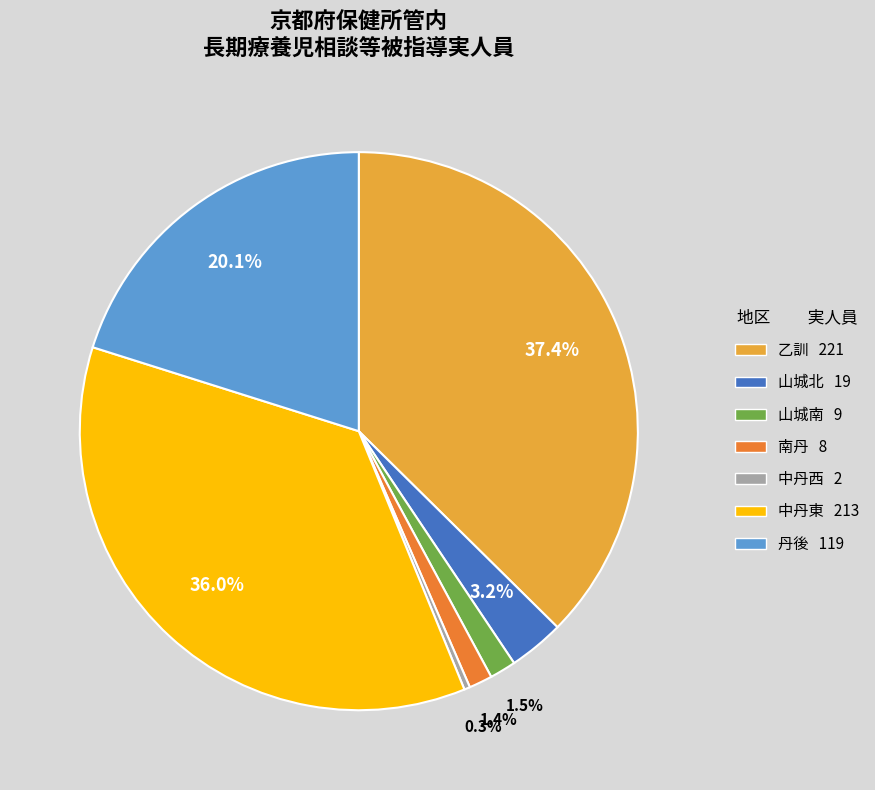

What percentage is the 丹後 slice, to the nearest percent?

20%